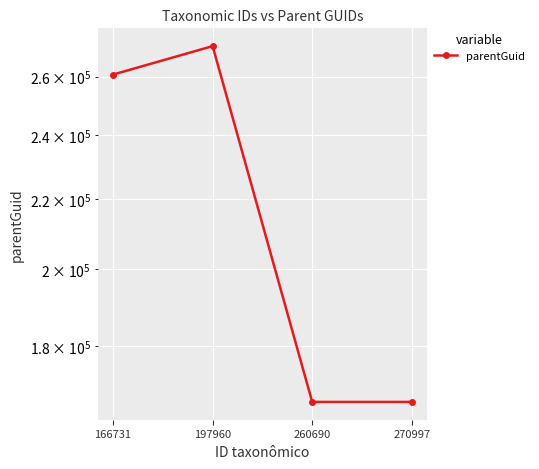

What is the smallest value displayed?

166842